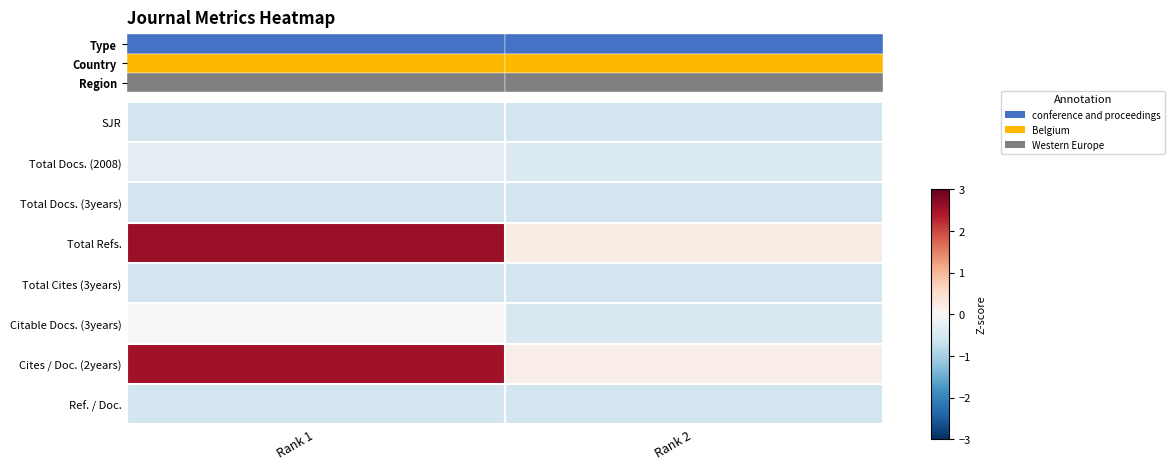

What is the sum of the Cites / Doc. (2years) values at Rank 2 and Rank 1?

2.7